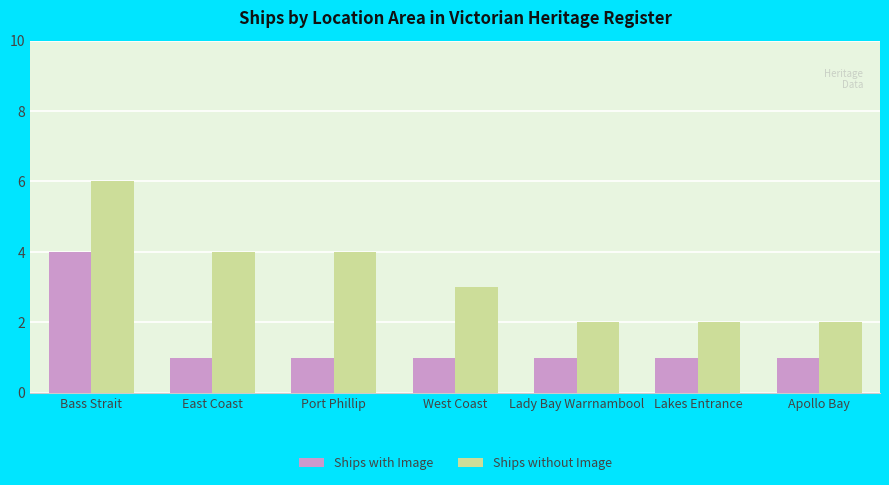

What is the value of the Ships with Image bar at the 4th from the left?

1